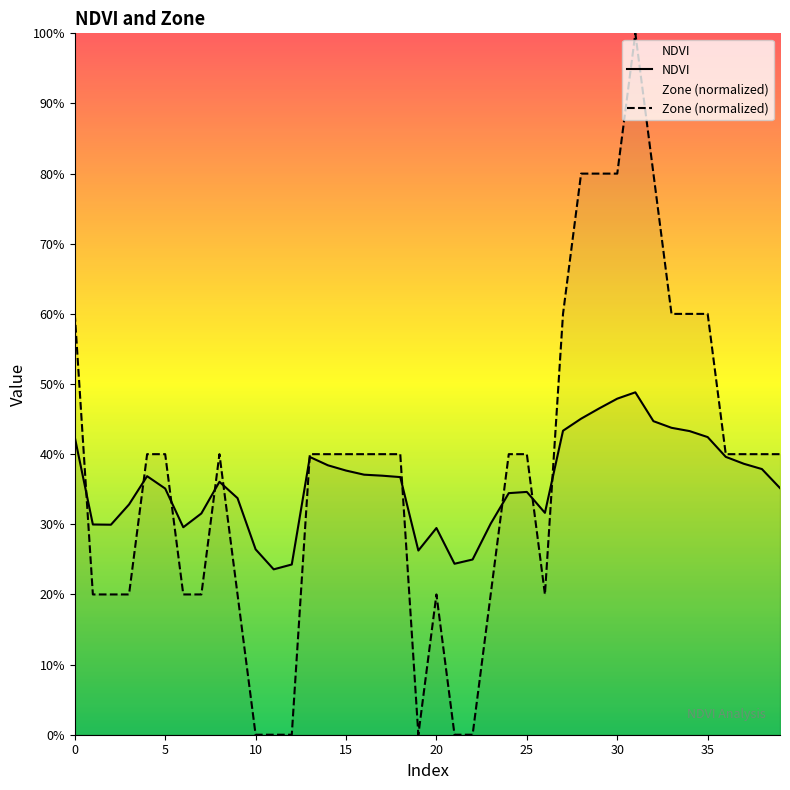

True or false: Zone (normalized) and NDVI cross at least once.

True